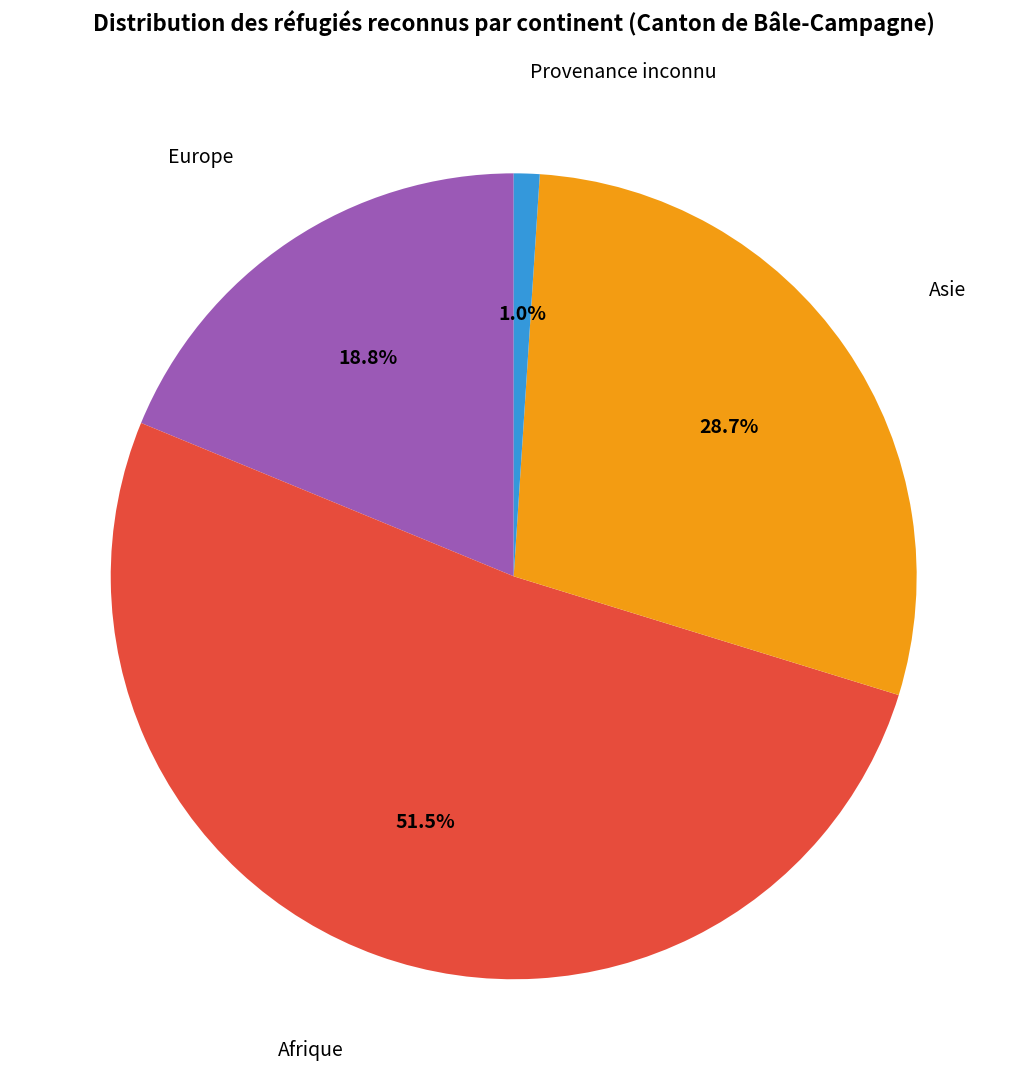

Which slice is the smallest?

Provenance inconnu